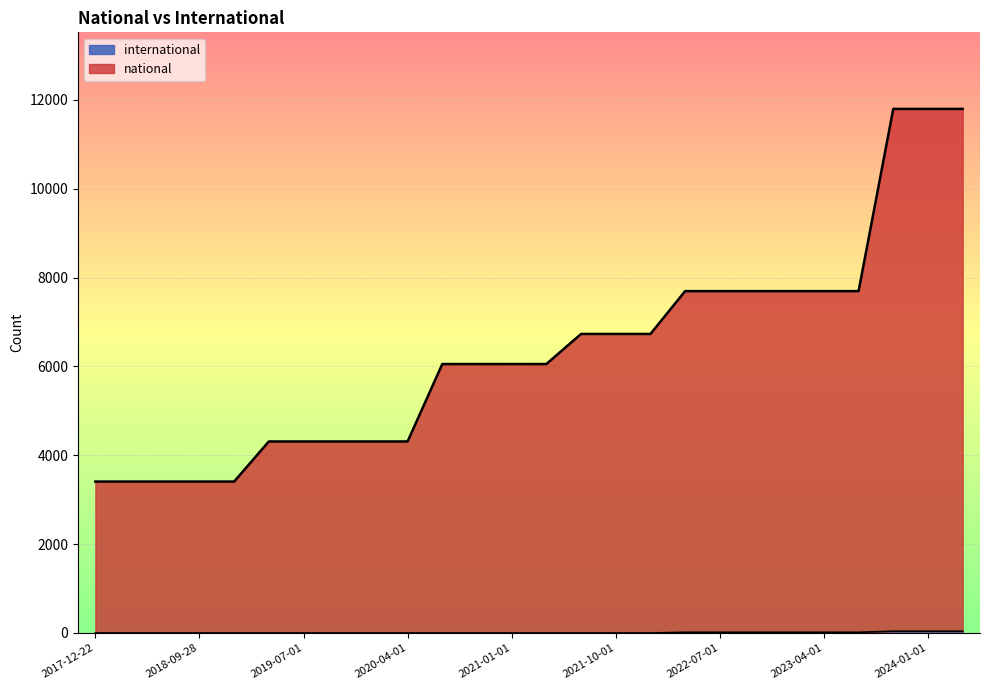

At how many categories does at least one series exceed 8840?

3